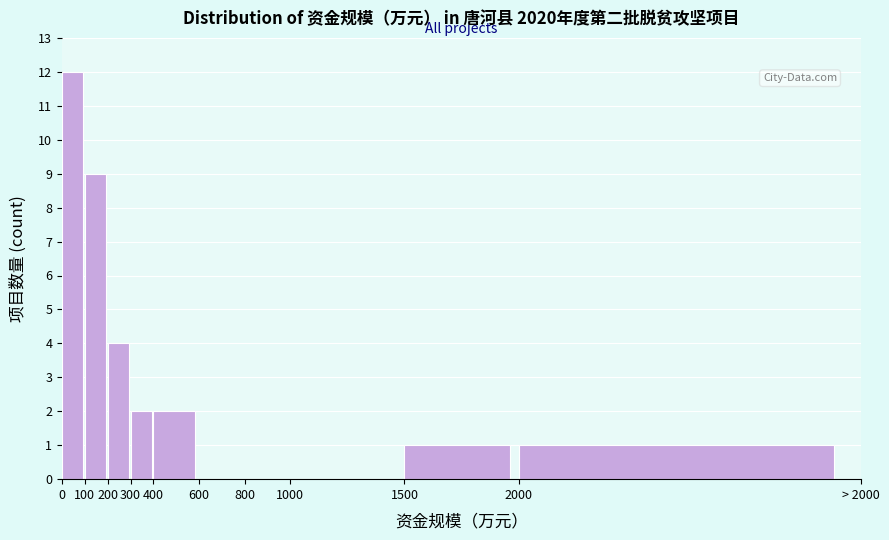

Reading left to right, list all the values displayed in this chart.

0=12	100=9	200=4	300=2	400=2	600=0	800=0	1000=0	1500=1	2000=1